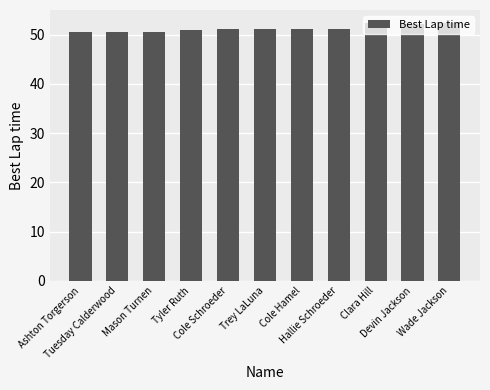

Count the number of data series in this chart.

1